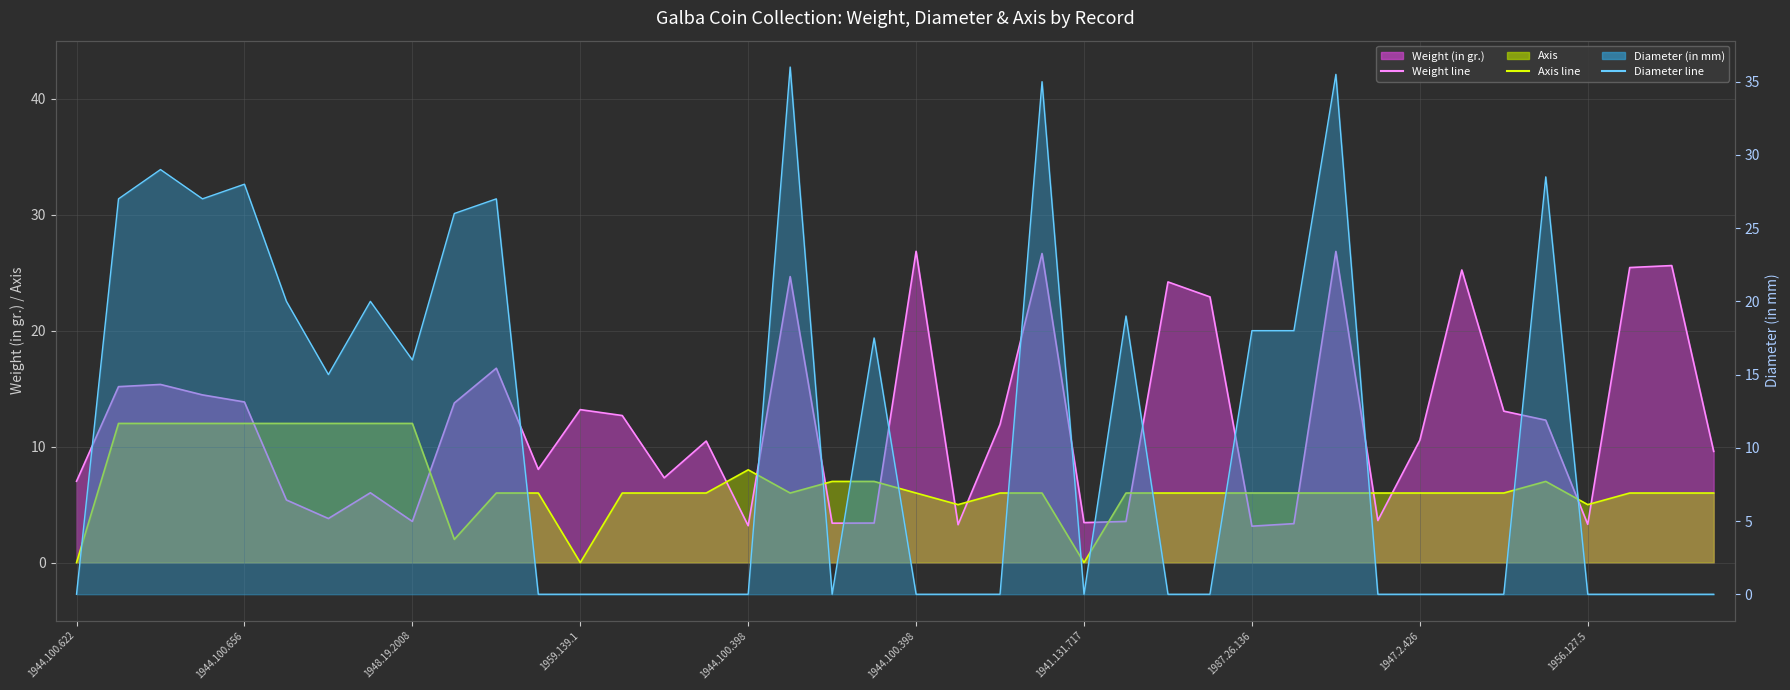

At which category does Axis line reach its first local peak?

1944.100.398